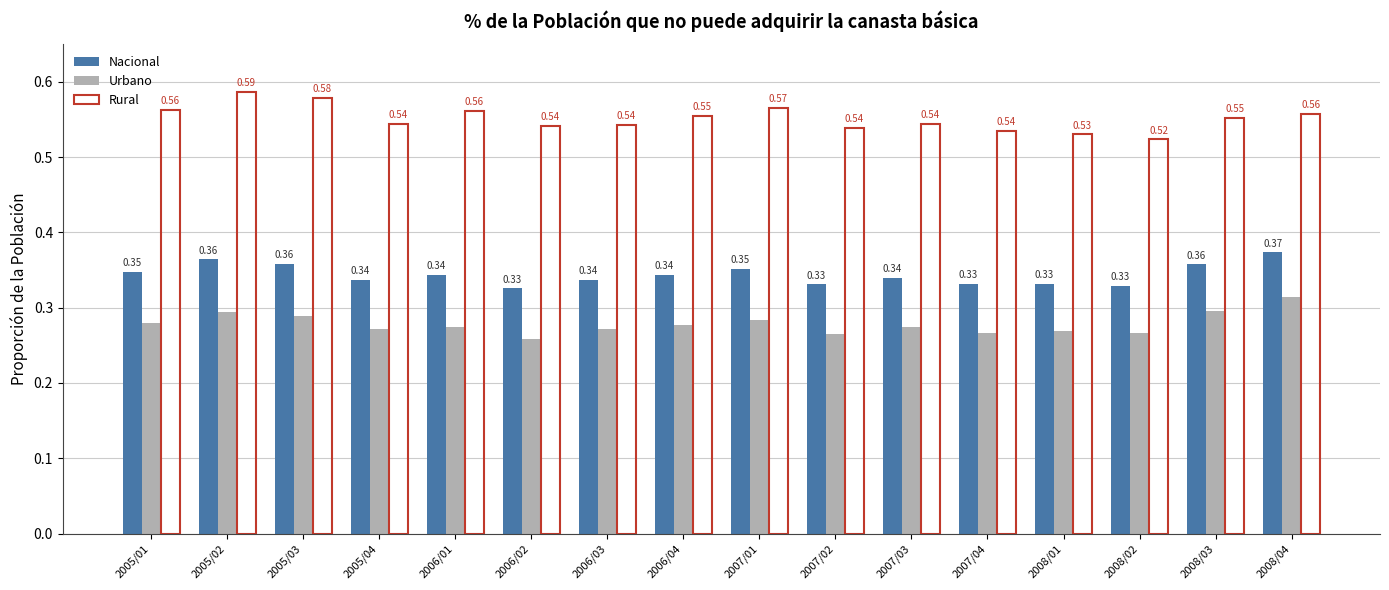

Which series has the largest range (max minus min)?

Rural